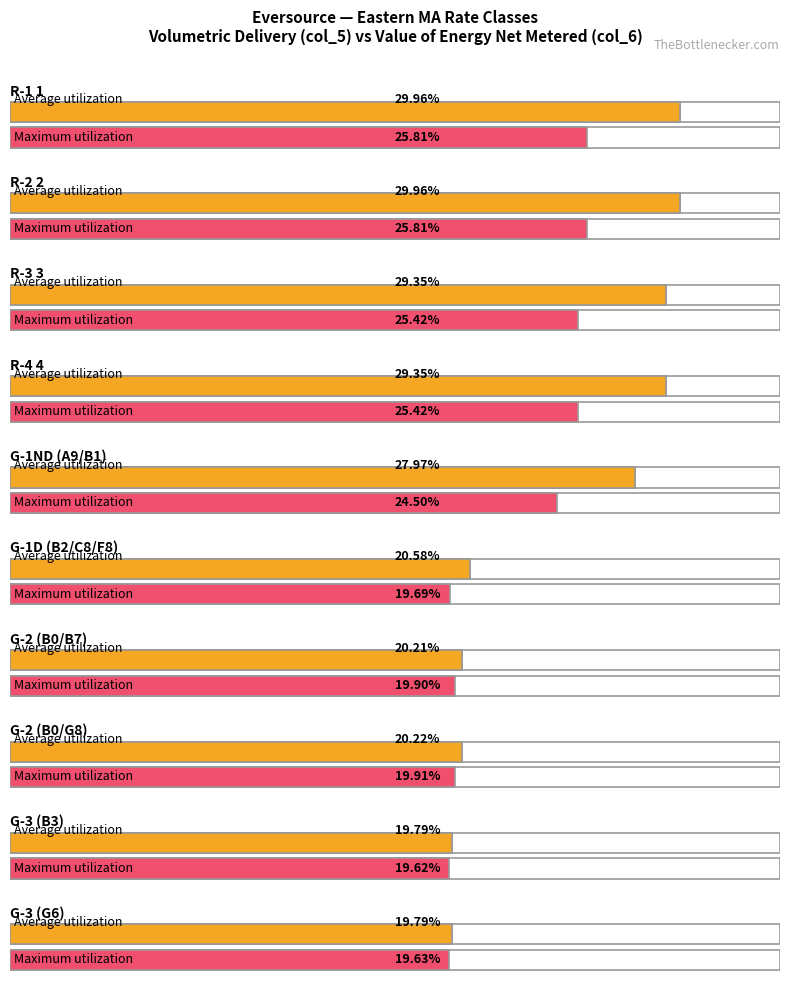

What is the value of the Average utilization bar at the 4th from the left?

0.3